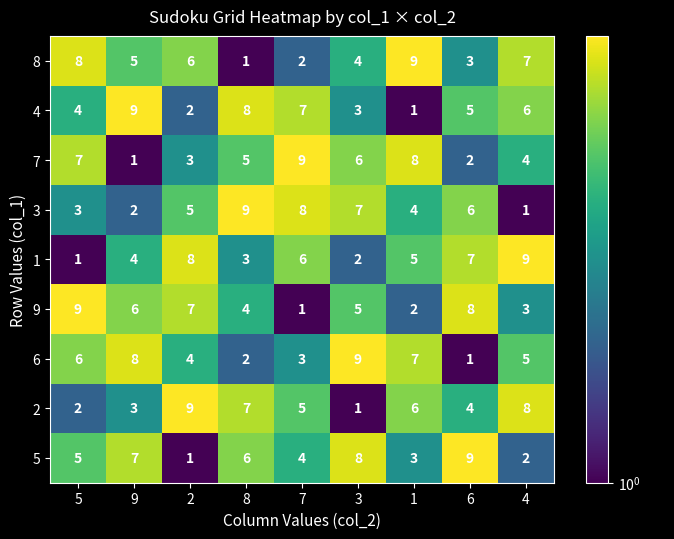

What is the sum of the 7 values at 4 and 9?

5